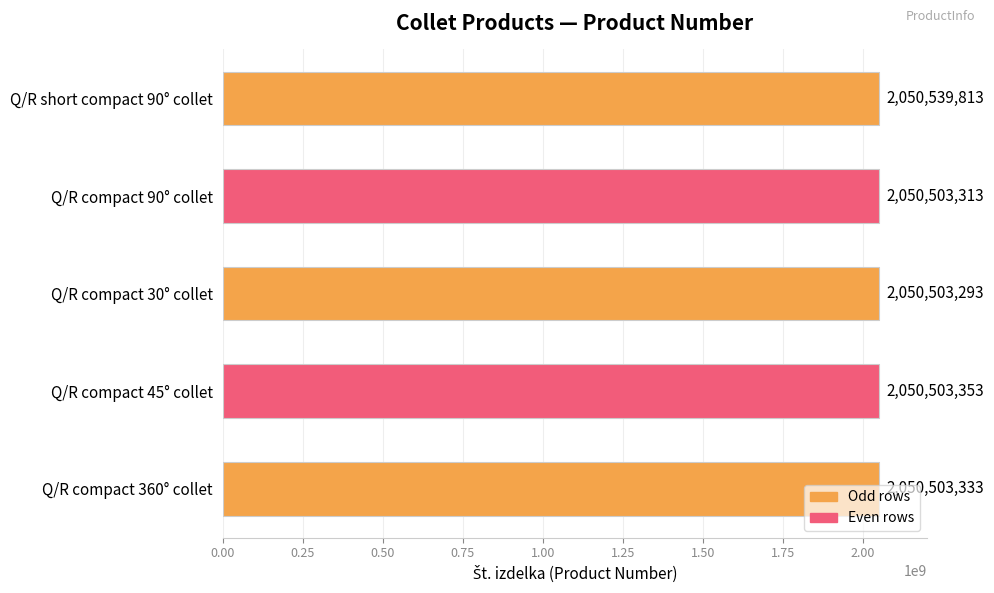

Rank the categories by value from lowest to highest.

Q/R compact 30° collet, Q/R compact 90° collet, Q/R compact 360° collet, Q/R compact 45° collet, Q/R short compact 90° collet